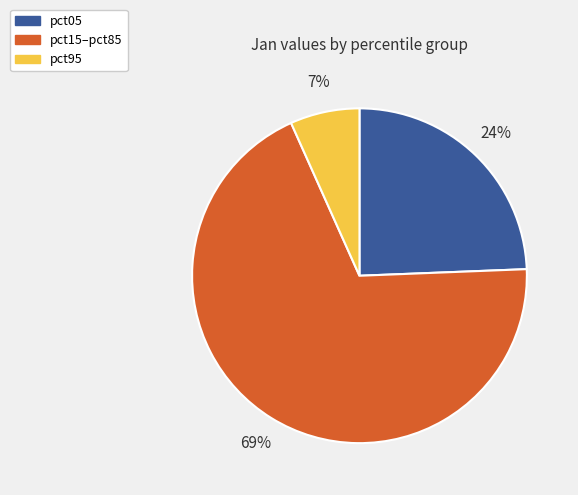

To the nearest percent, what is the difference between the pct95 and pct15–pct85 slice percentages?

62%